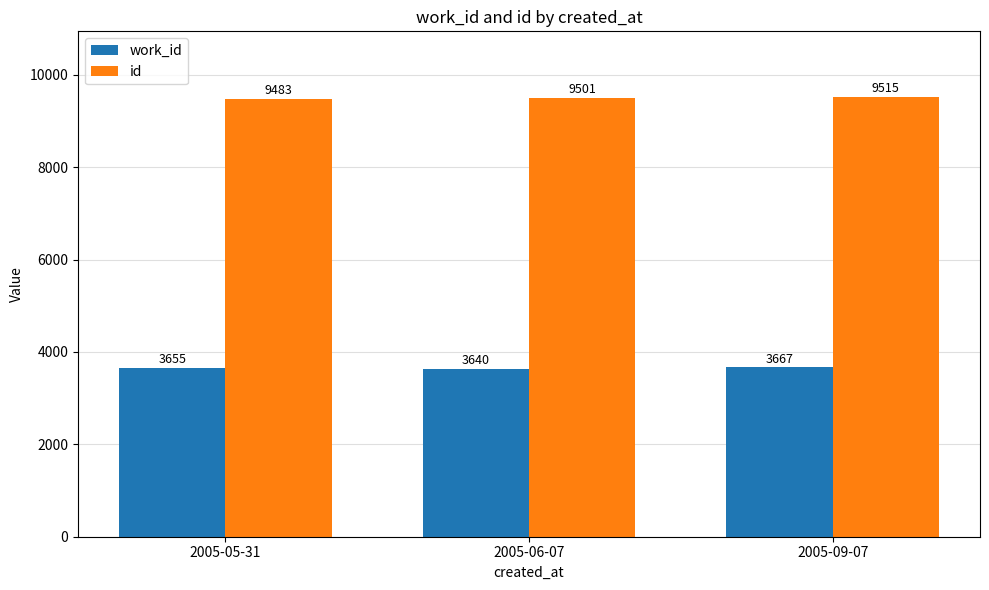

What is the label of the 2nd bar from the left?

2005-06-07